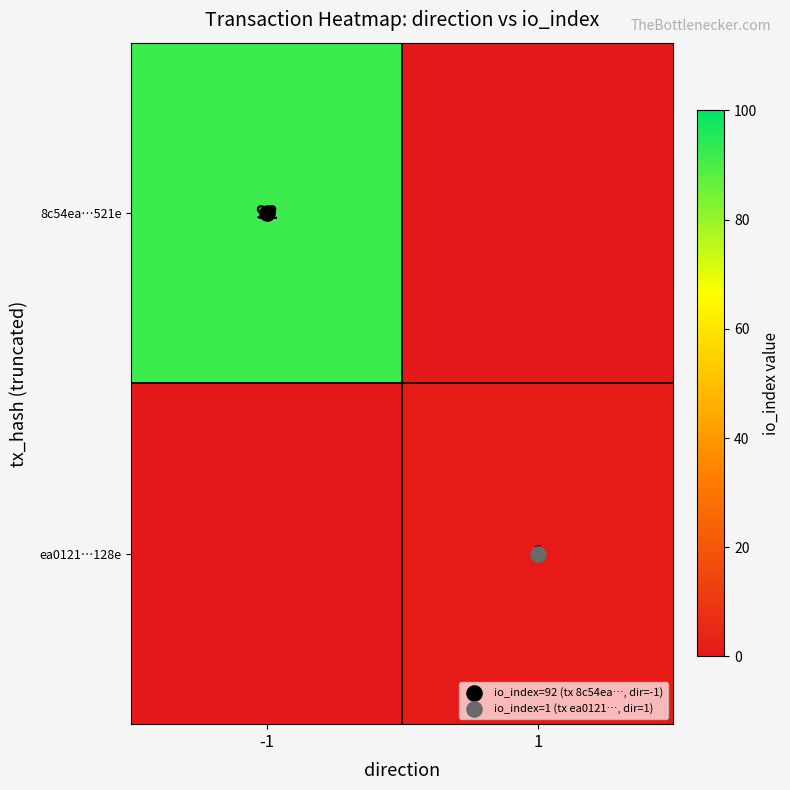

The value of 8c54ea…521e at 1 is 30. True or false?

False